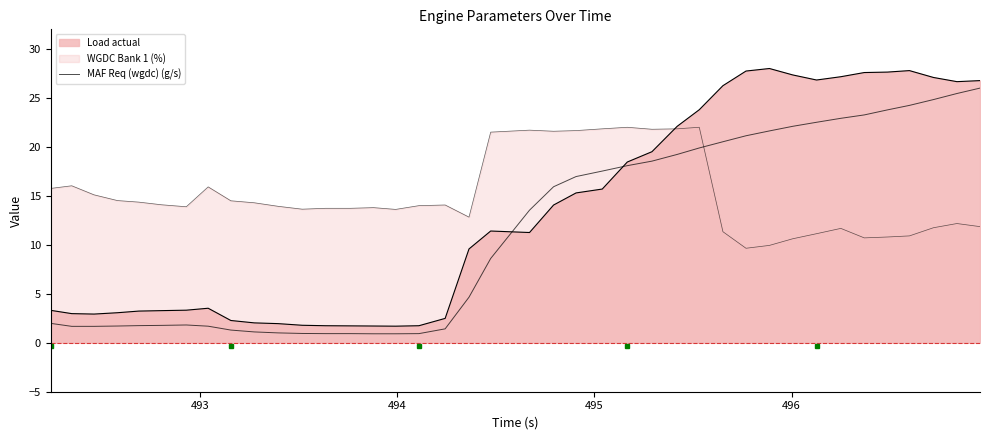

True or false: the data has more than 1 interior local peaks.

False